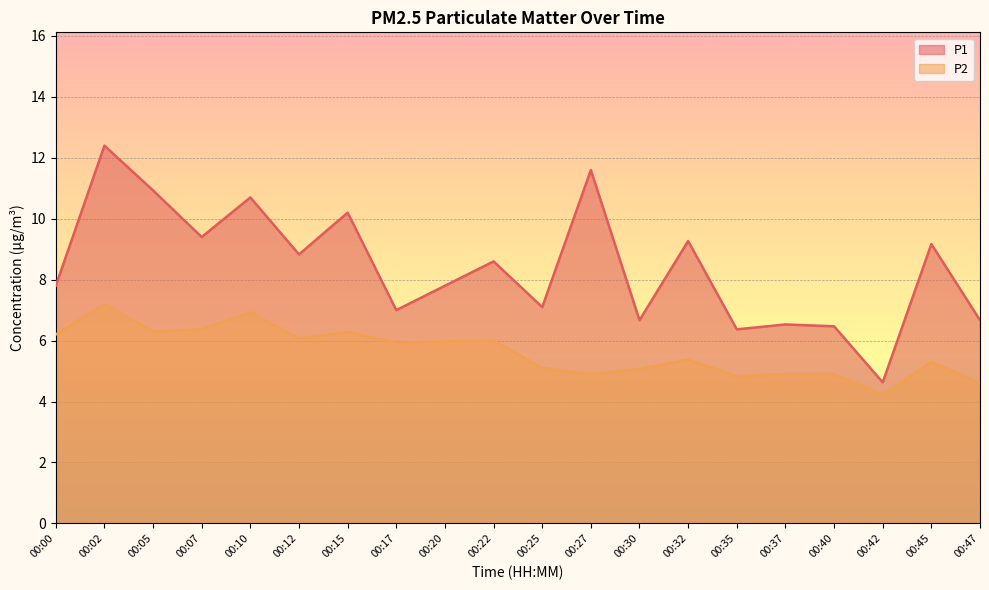

At how many categories does at least one series exceed 7?

13